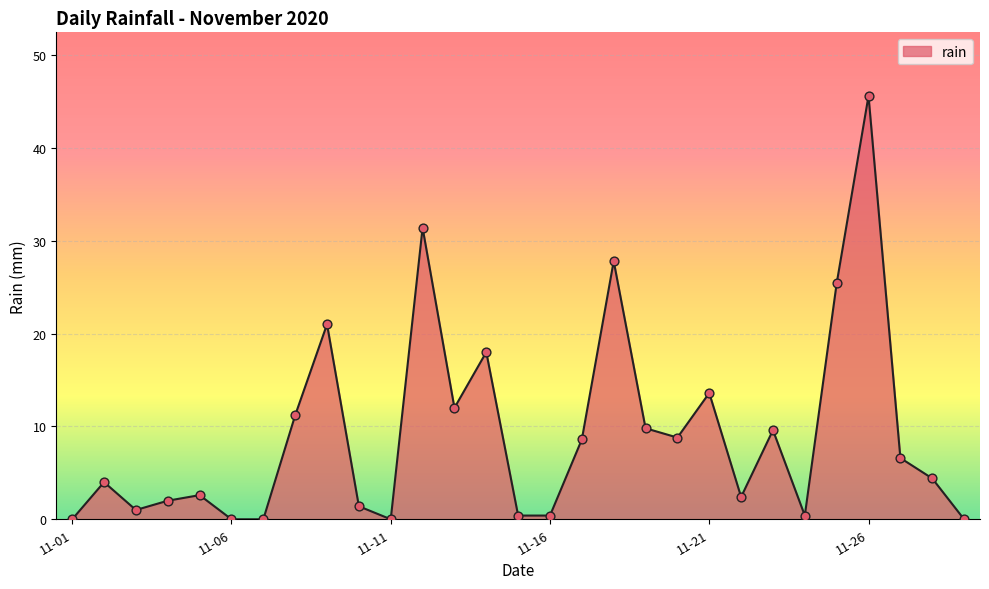

What is the greatest value displayed?

45.6